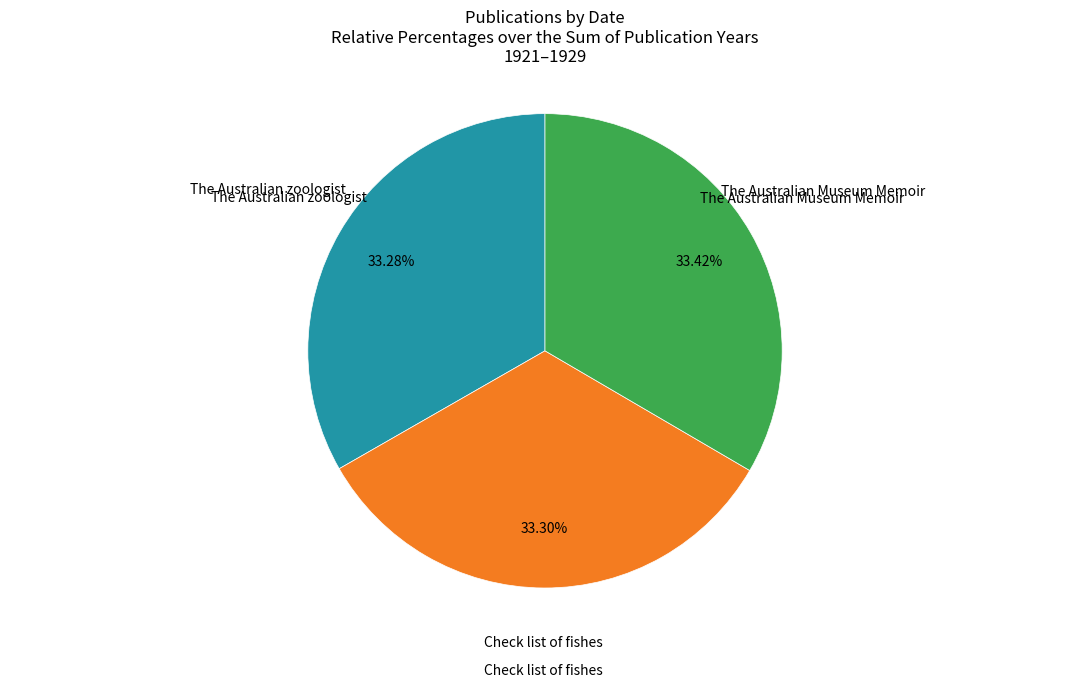

Is there a majority slice in this chart?

No